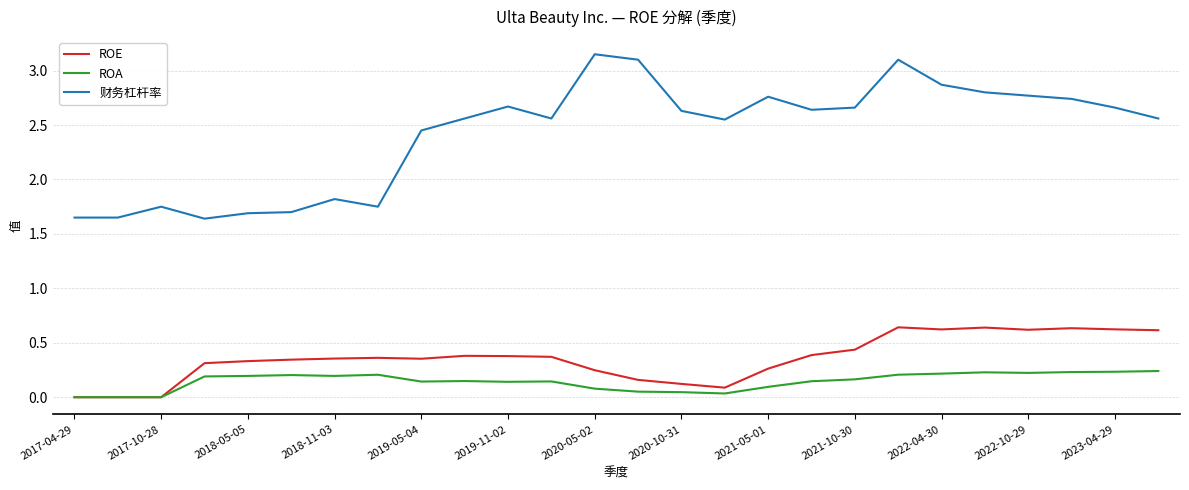

Rank the series by their maximum value, from highest to lowest.

财务杠杆率, ROE, ROA